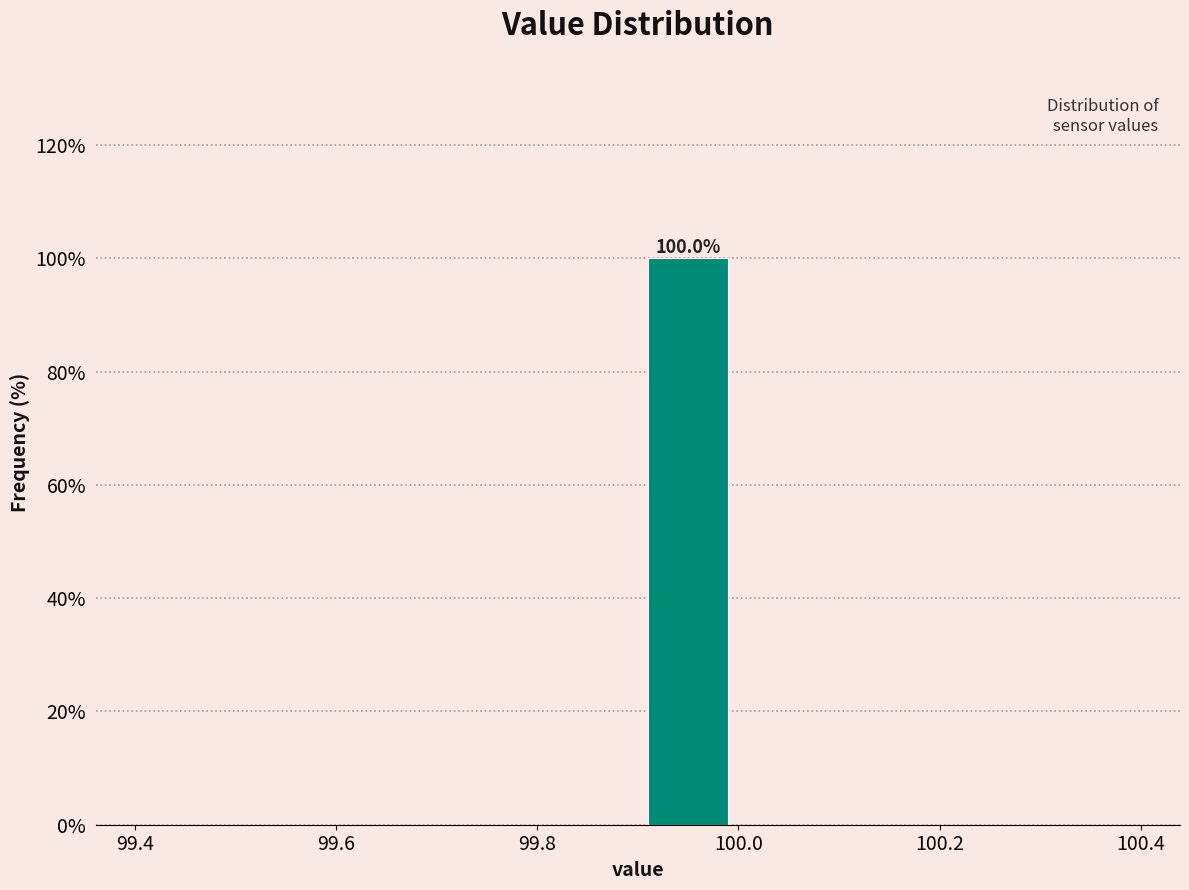

Which range on the x-axis has the tallest bar?

99.9 to 100.0